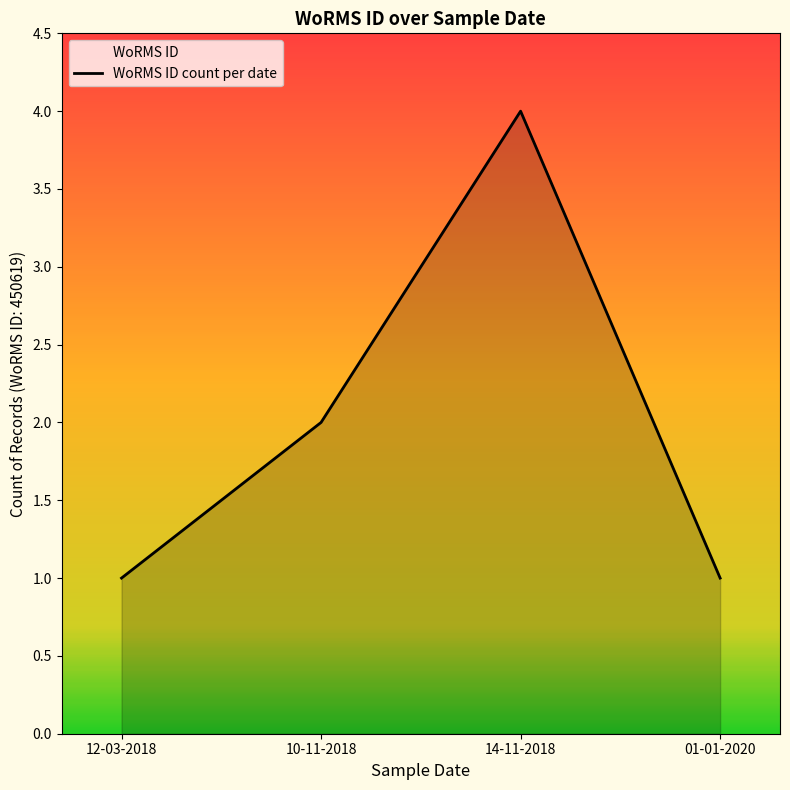

Rank the categories by value from highest to lowest.

14-11-2018, 10-11-2018, 12-03-2018, 01-01-2020